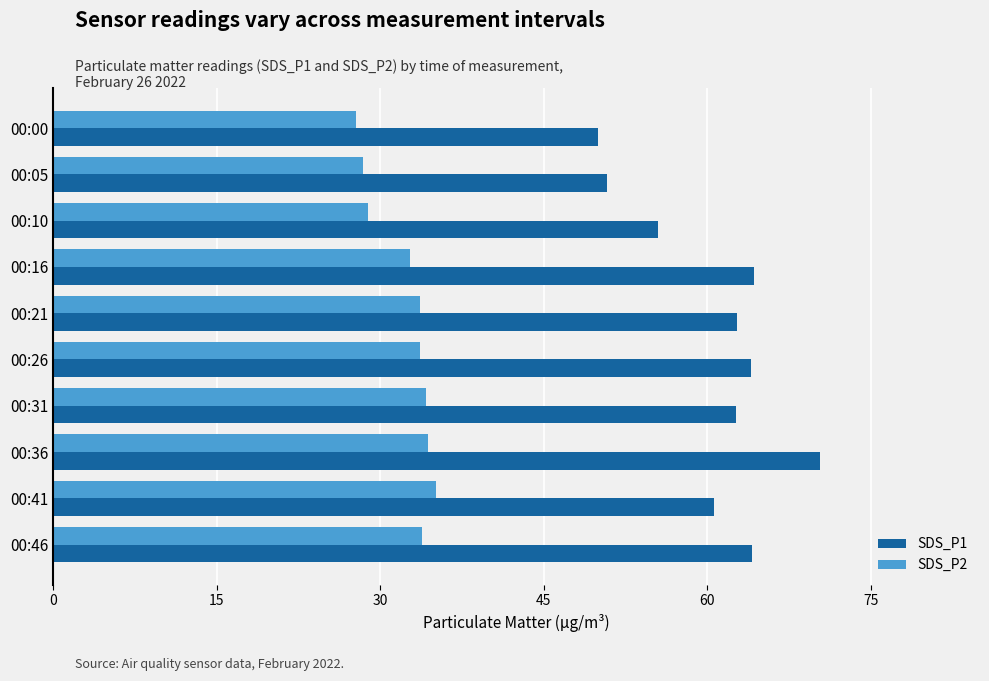

Rank the series by their maximum value, from highest to lowest.

SDS_P1, SDS_P2